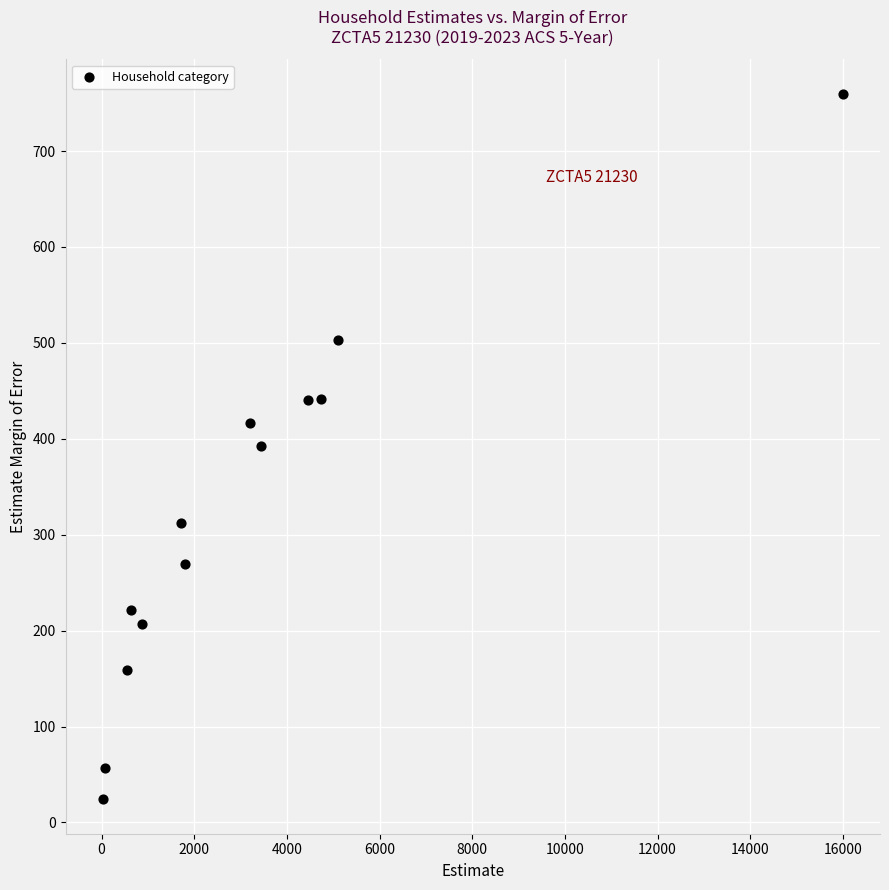

What is the range of X values (max minus min)?

15981